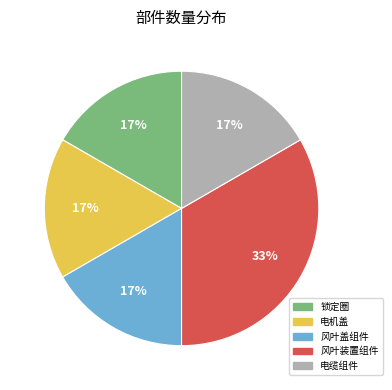

Do 电缆组件 and 锁定圈 together represent more than half of the pie?

No